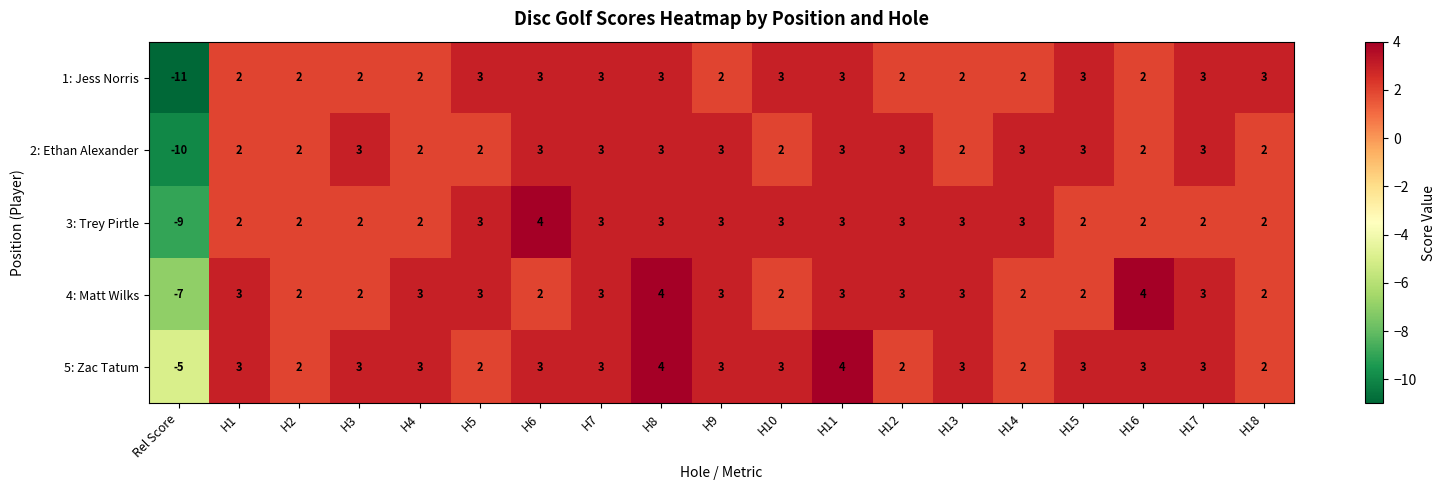

What is the sum of all 2: Ethan Alexander values?

36